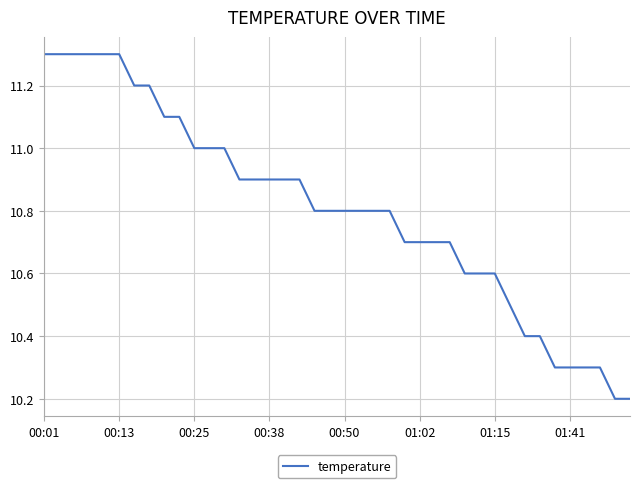

What is the difference between the maximum and minimum values?

1.1